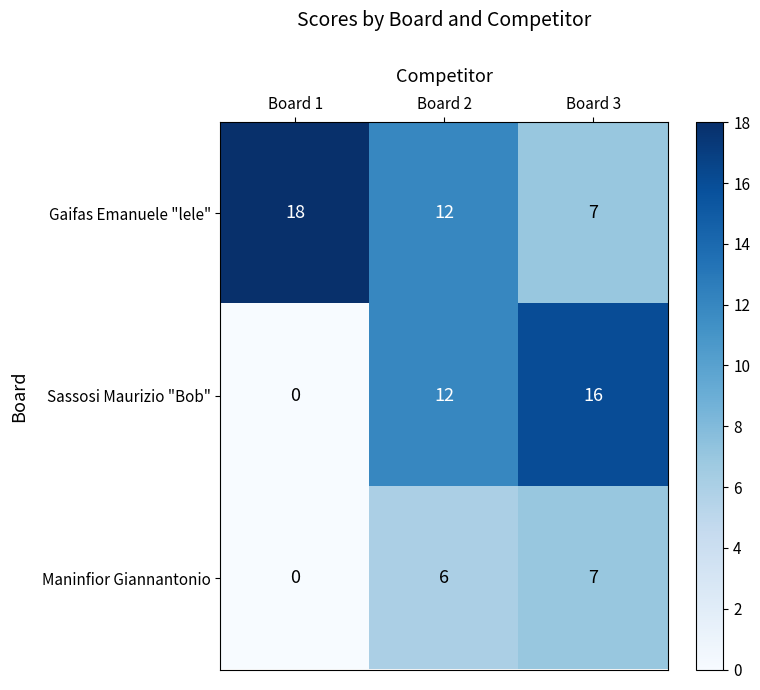

At which label does Gaifas Emanuele "lele" reach its peak?

Board 1